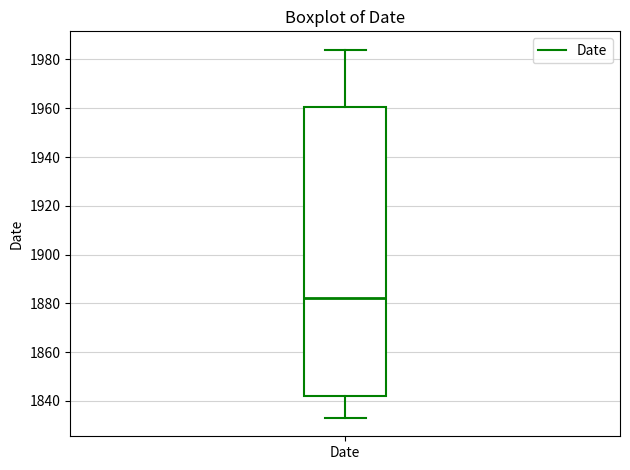

Read this box plot against the y-axis: the position of the median line, the range covered by the box, and the ends of both whiskers. The values are not printed on the chart, so give them approximately, as read against the axis.

median 1882, box 1842 to 1960, whiskers 1834 to 1984